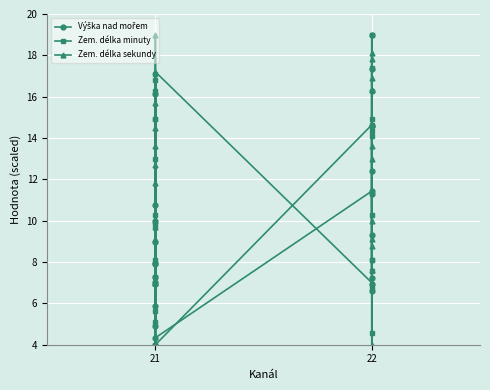

What is the average value of the Zem. délka sekundy series?

11.7